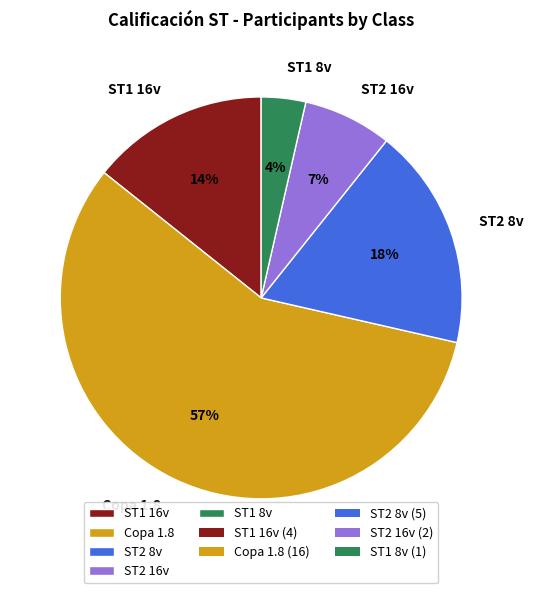

Rank the categories by value from lowest to highest.

ST1 8v, ST2 16v, ST1 16v, ST2 8v, Copa 1.8